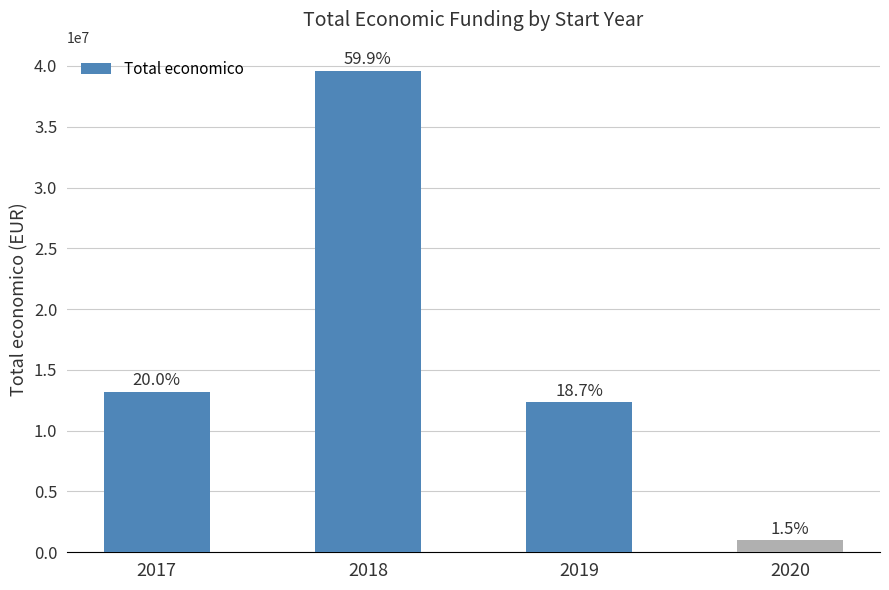

Reading right to left, transcribe all the data shown in this chart.

2020=984755	2019=12340021	2018=39589445	2017=13187501